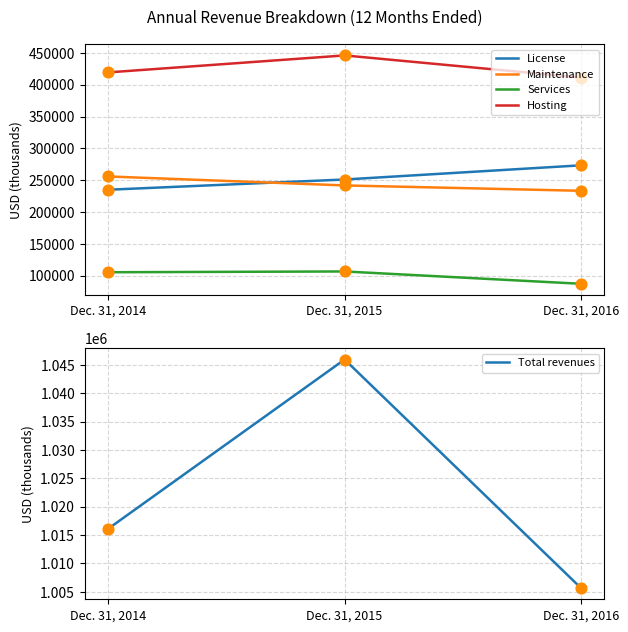

Which series contains the highest Y value?

Total revenues